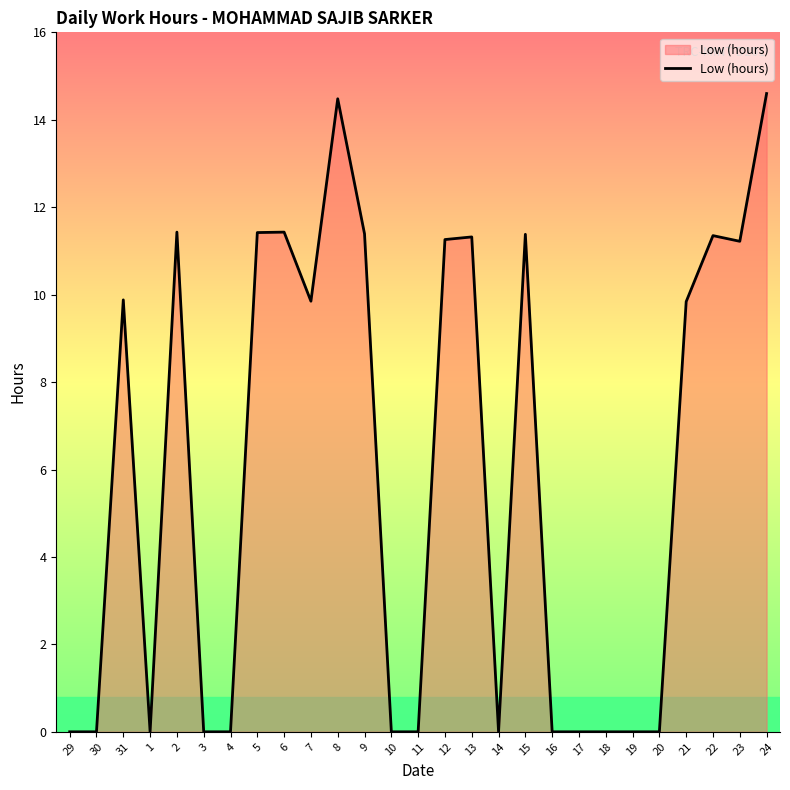

Does the chart have visible grid lines?

No